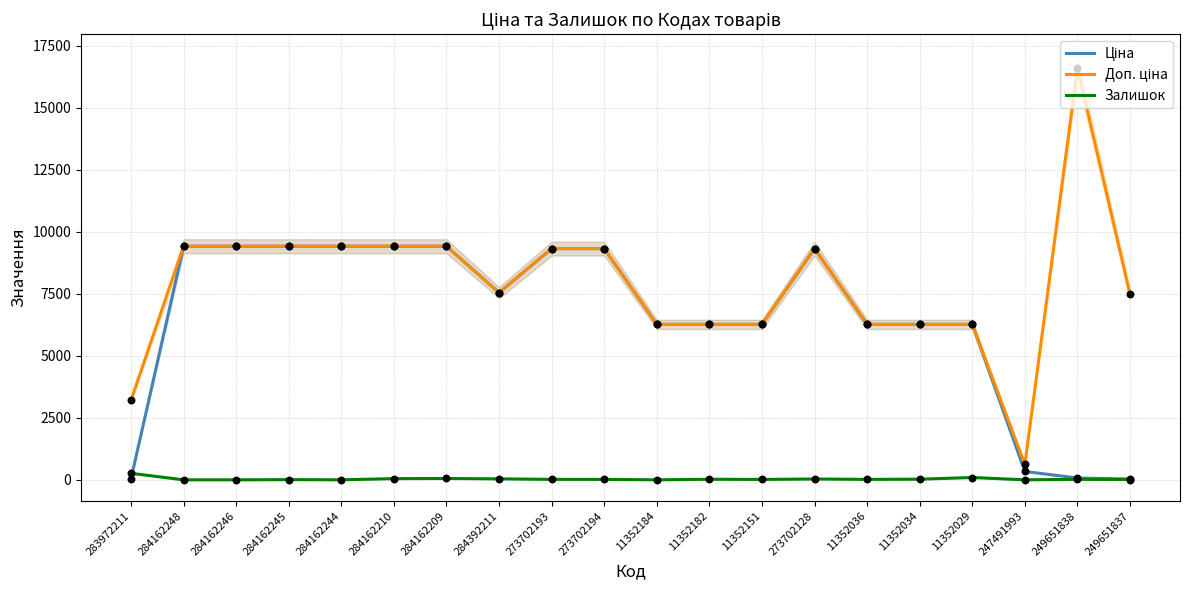

Which series reaches the maximum Y coordinate?

Доп. ціна